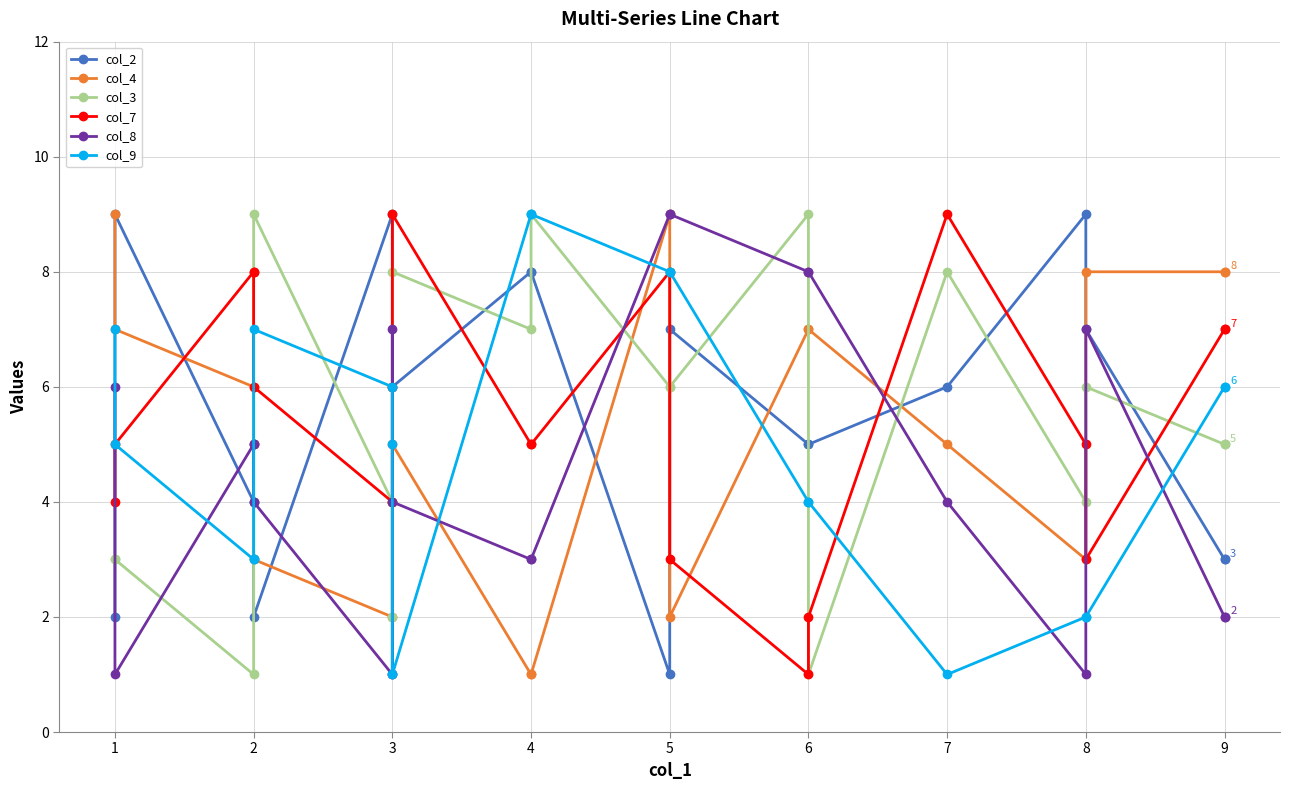

Which series has the widest spread of values?

col_2